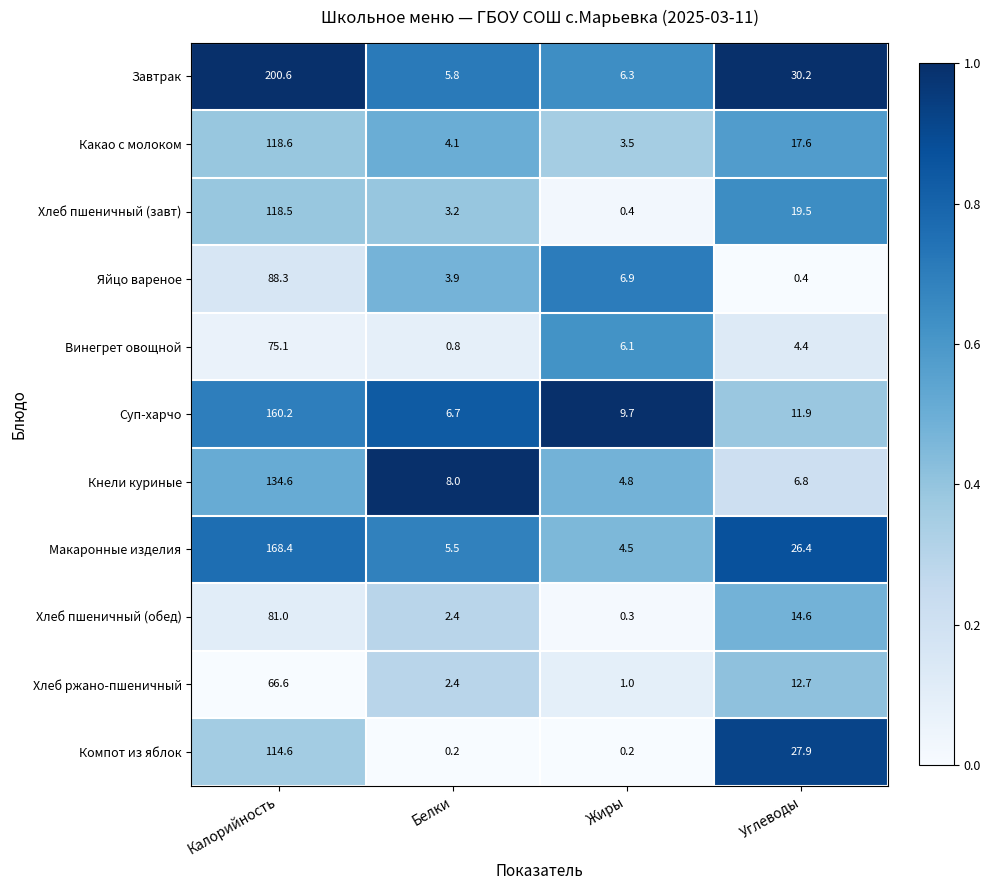

Which series has the largest total across all categories?

Завтрак